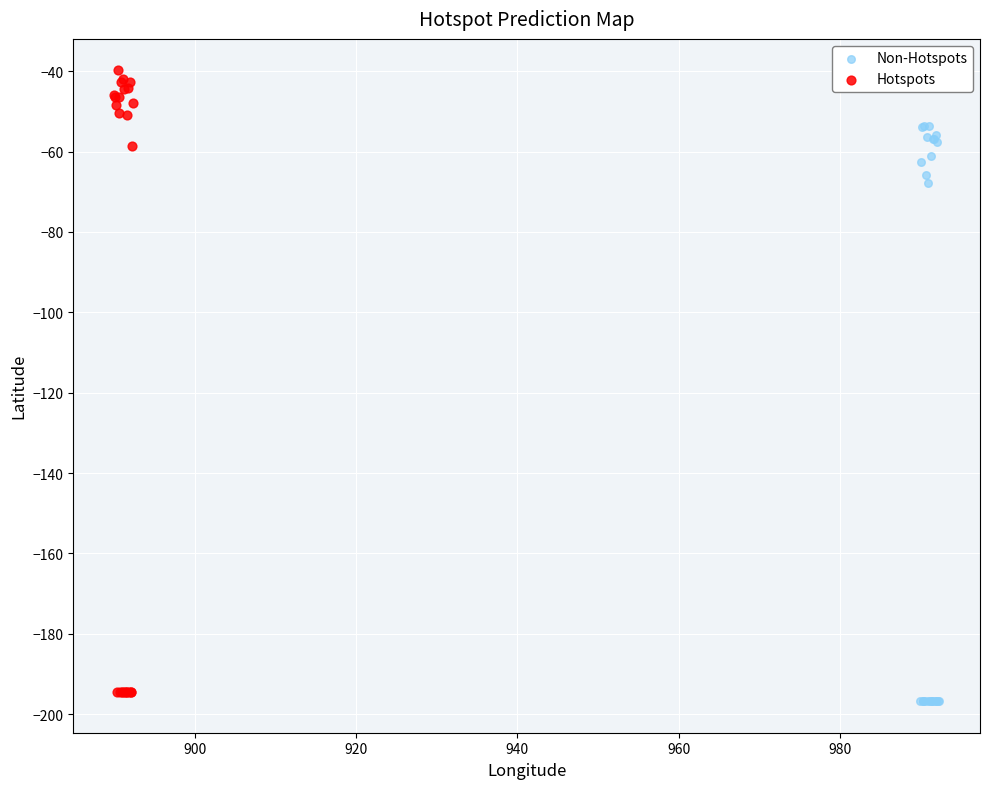

What are all the series names shown in the legend?

Non-Hotspots, Hotspots